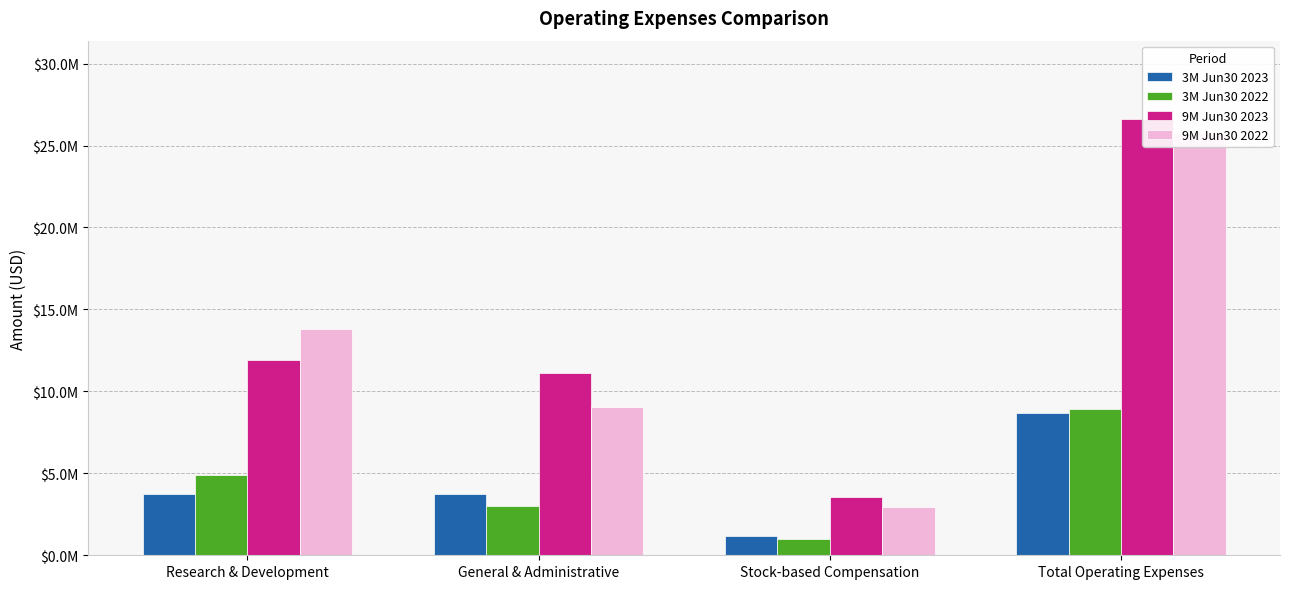

What is the highest value of the 9M Jun30 2023 series?

26607295